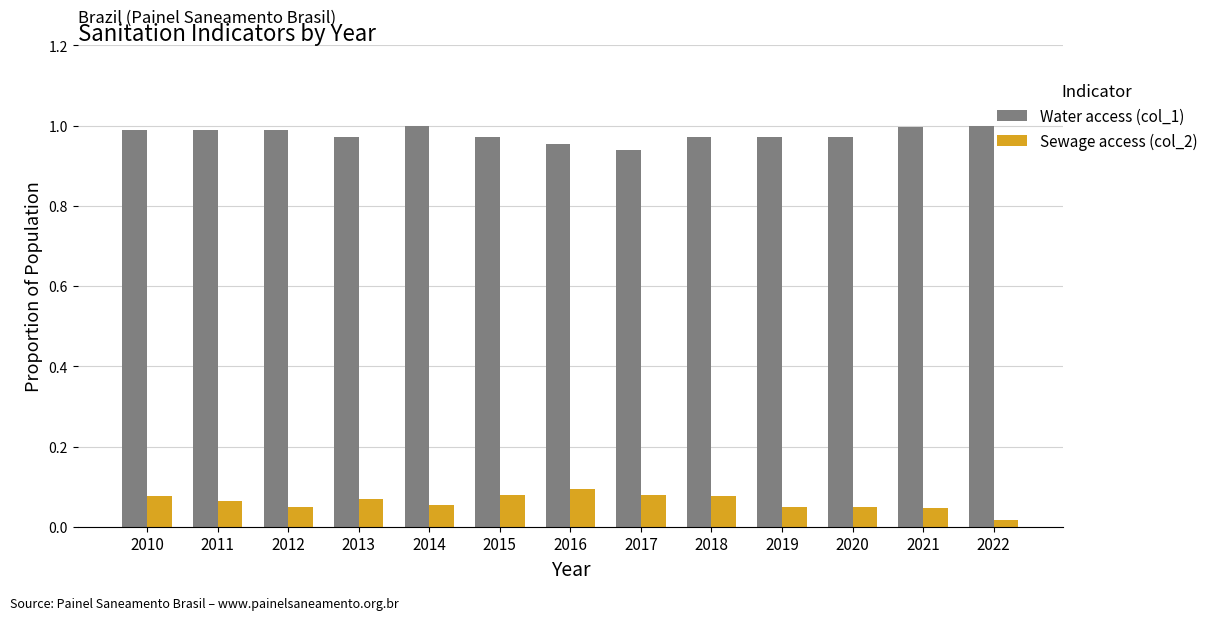

At which label does Water access (col_1) reach its minimum?

2017